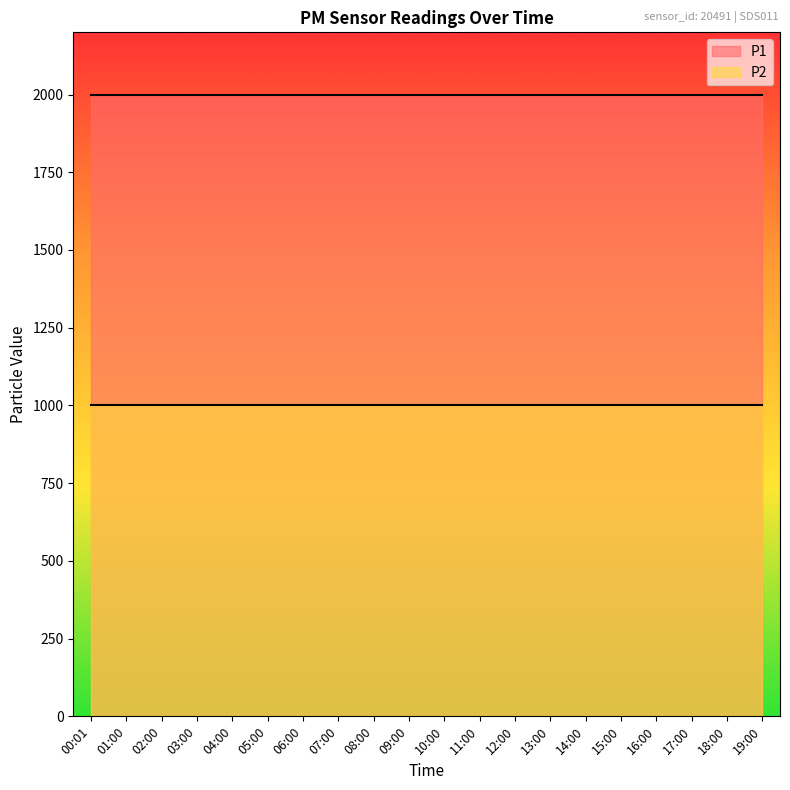

What position from the right is 03:00?

17